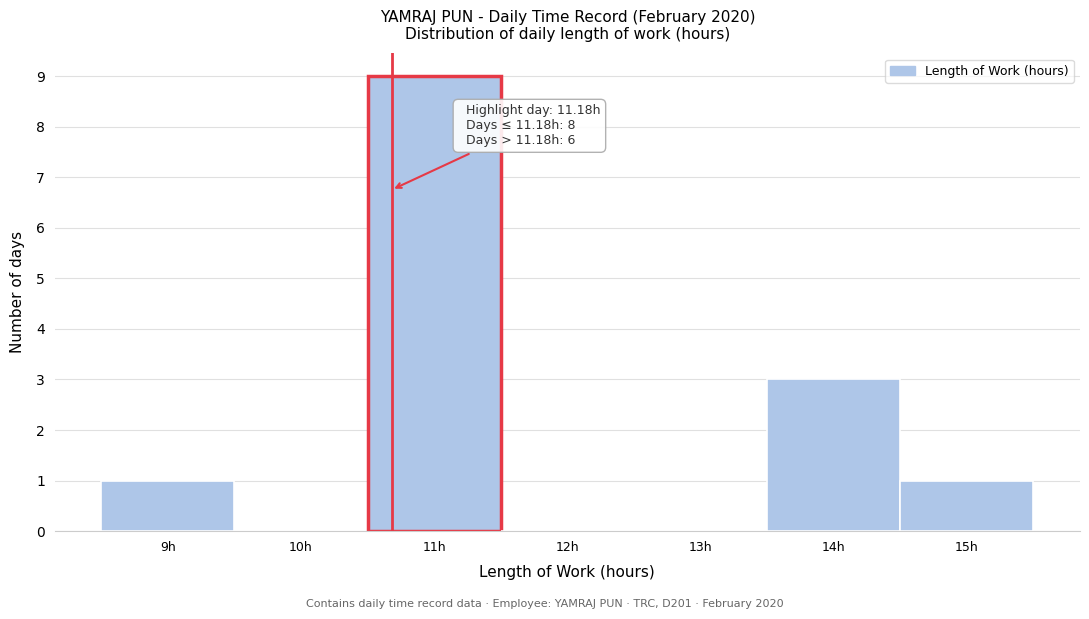

Reading left to right, transcribe all the data shown in this chart.

9h=1	10h=0	11h=9	12h=0	13h=0	14h=3	15h=1